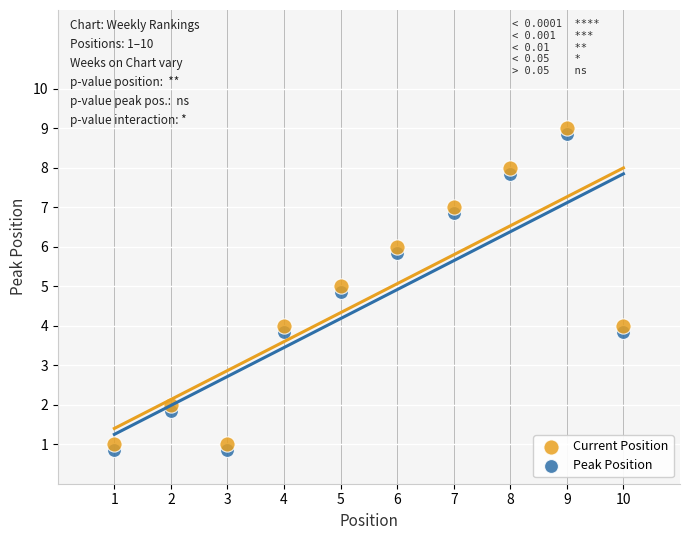

Which series reaches the minimum Y coordinate?

Peak Position